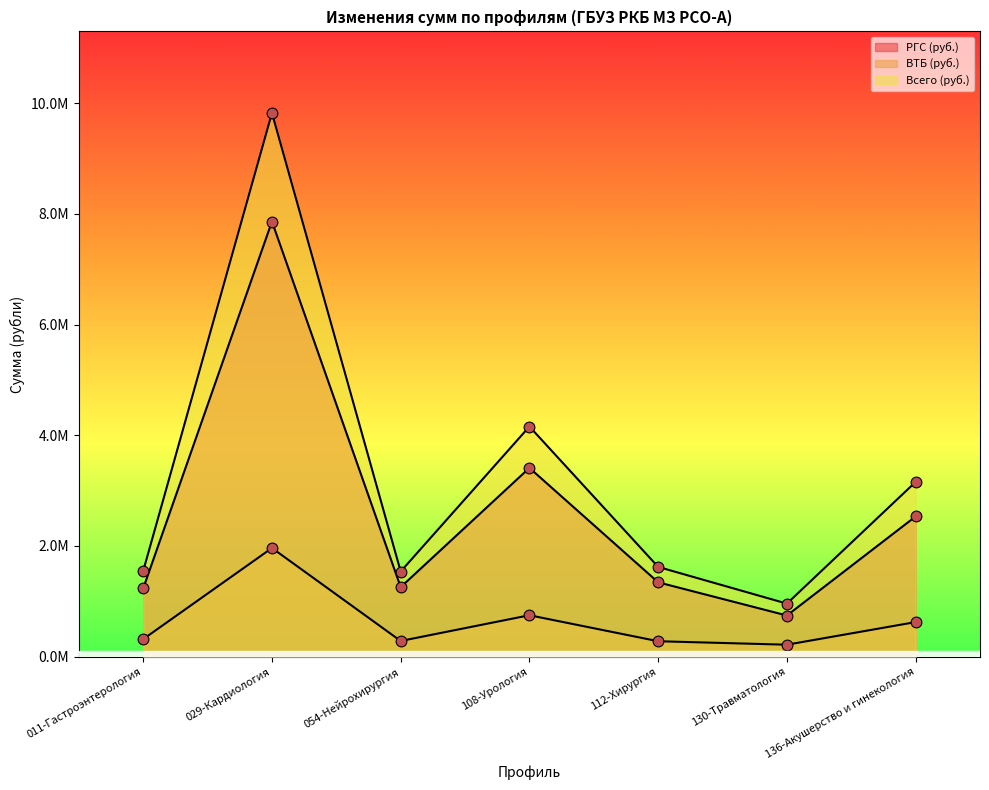

What is the total value across all series at 112-Хирургия?

3241306.8